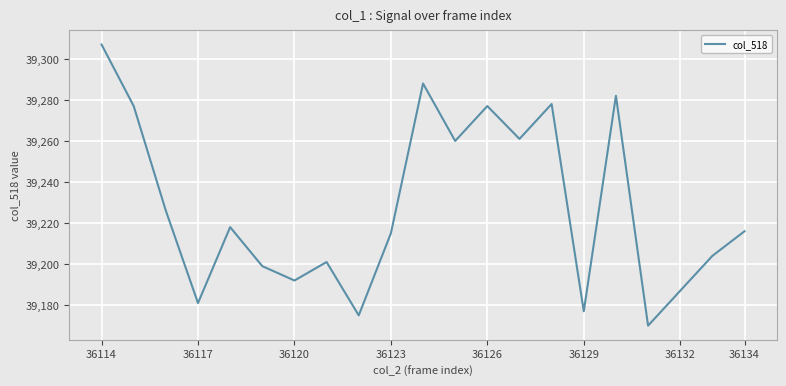

How many values are below 39216?

10